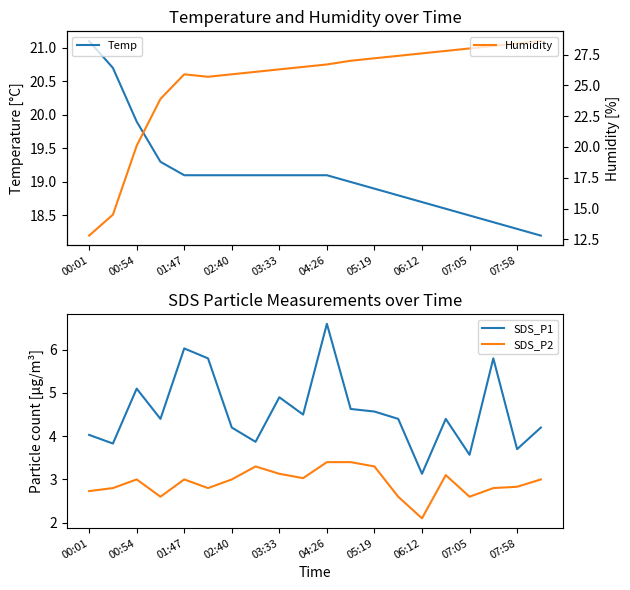

Is the value of SDS_P2 at 03:33 greater than the value of SDS_P1 at 07:58?

No